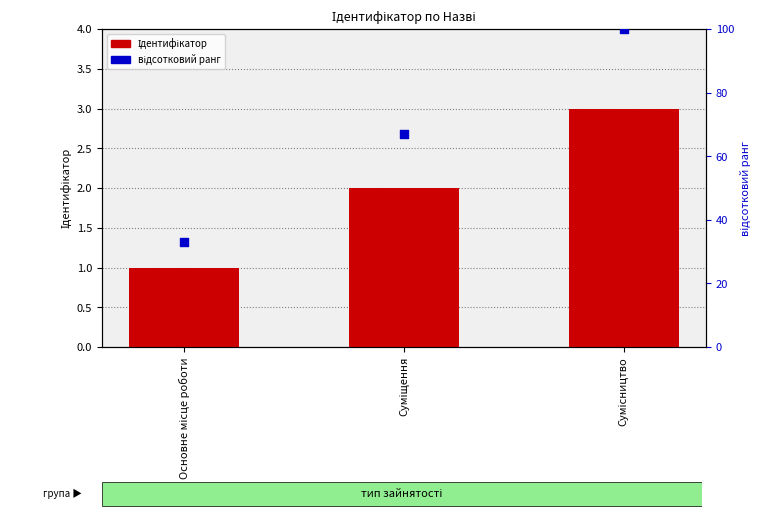

Is the value of Ідентифікатор at Основне місце роботи greater than the value of відсотковий ранг at Основне місце роботи?

No